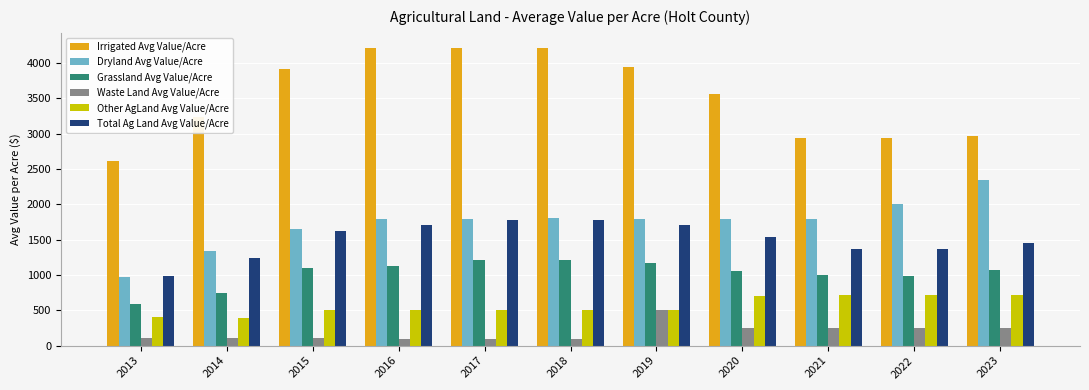

What is the spread (max minus min) of values at 2023?

2722.1